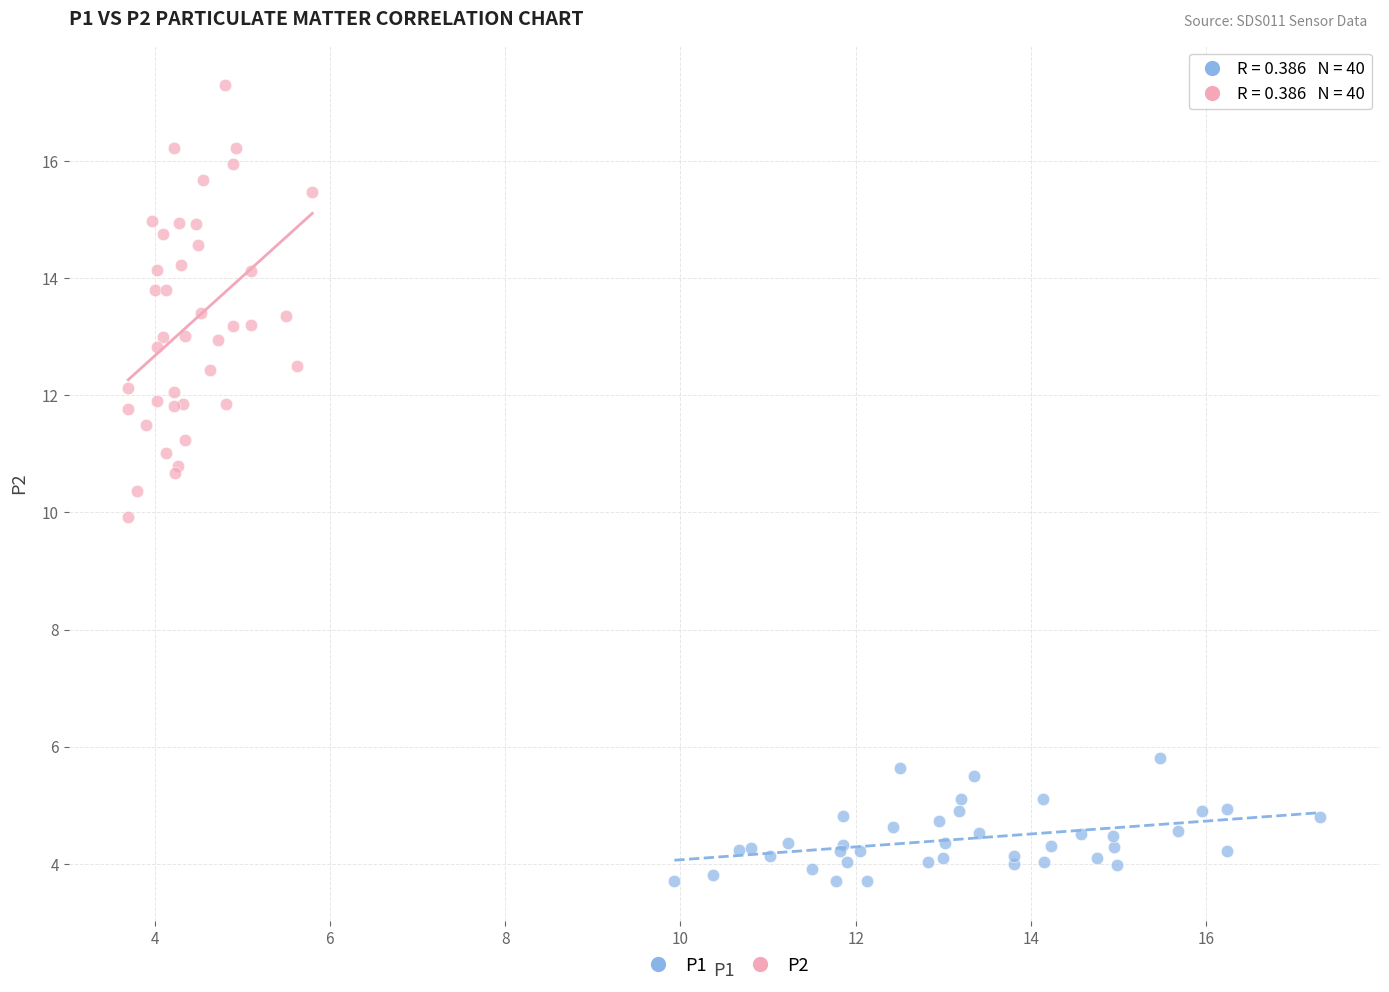

Which series reaches the maximum Y coordinate?

P2